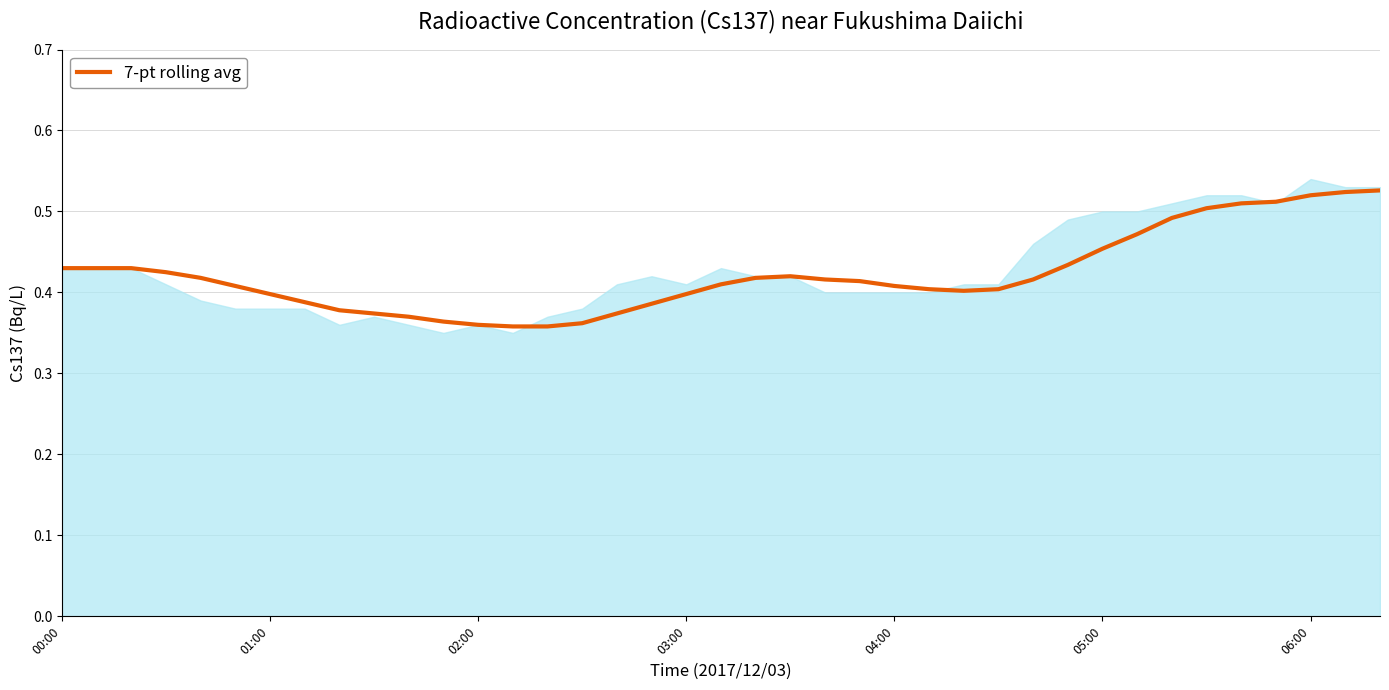

Is it true that the value at 17 is 0.2?

False